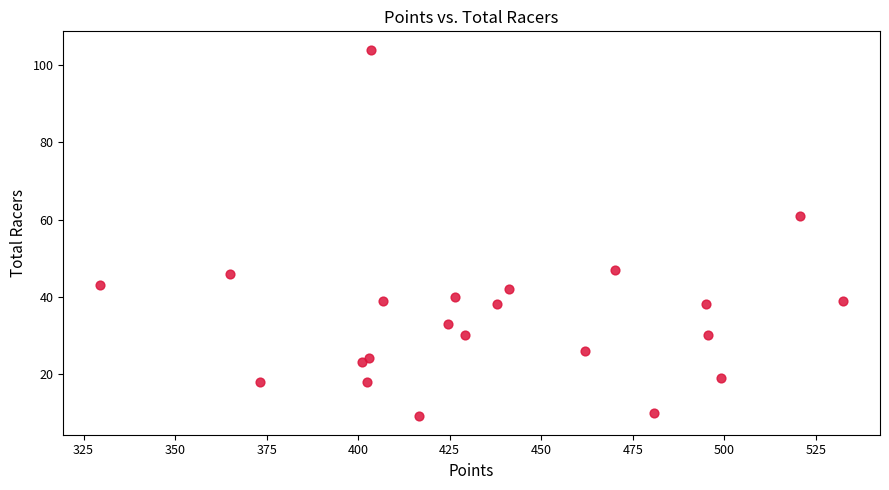

What Y value in the scatter plot is closest to 56?

61